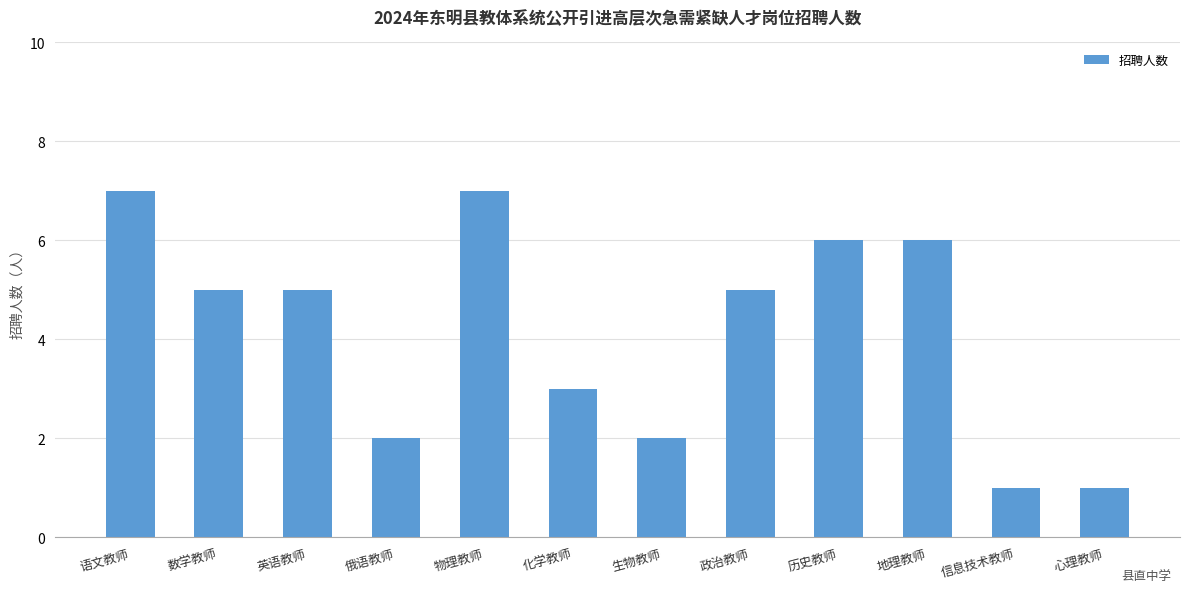

What is the approximate value at 心理教师?

1